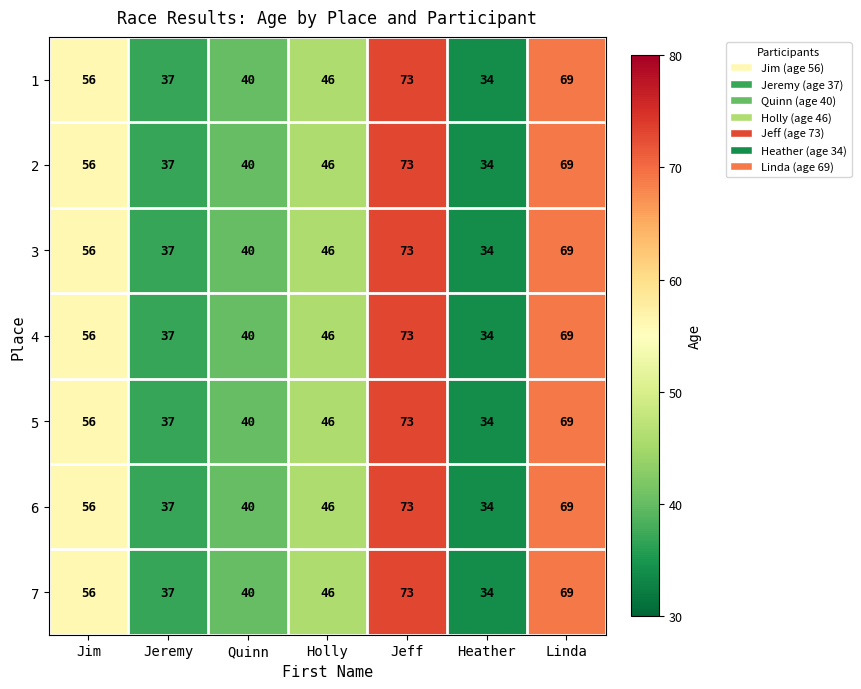

Which category has the highest value across all series?

Jeff